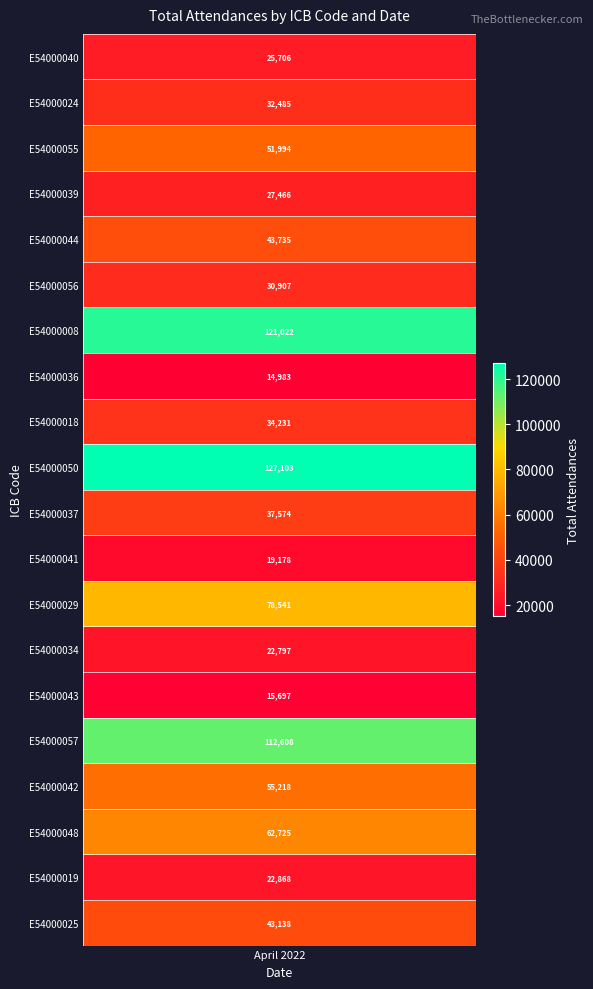

At which label does E54000041 reach its minimum?

April 2022